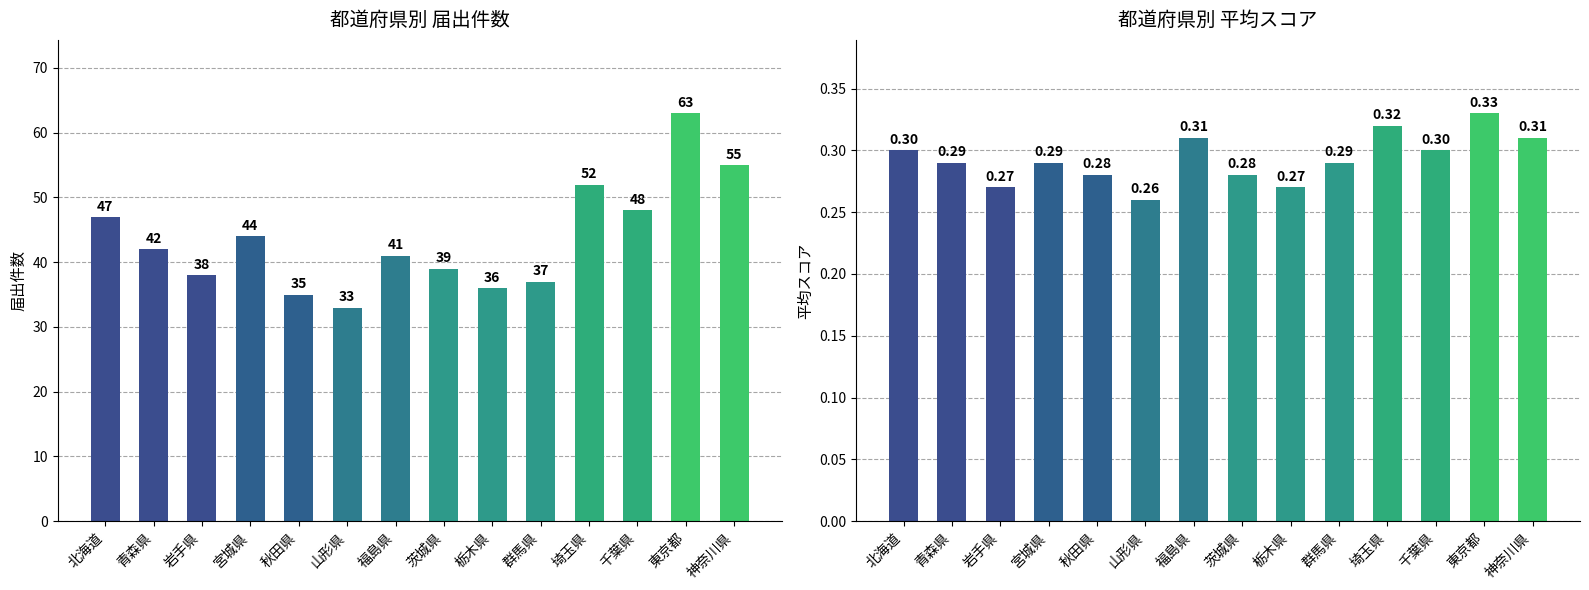

List the series in order of their overall mean, lowest first.

平均スコア, 届出件数